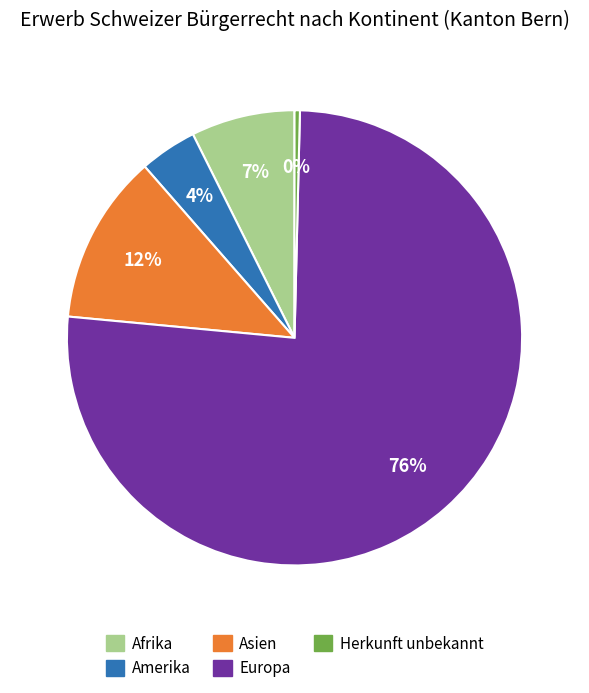

Does any single category account for the majority?

Yes